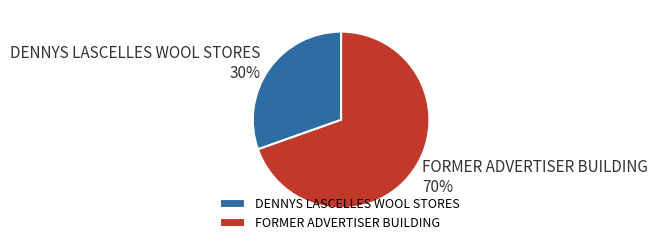

Is DENNYS LASCELLES WOOL STORES the majority of the pie?

No